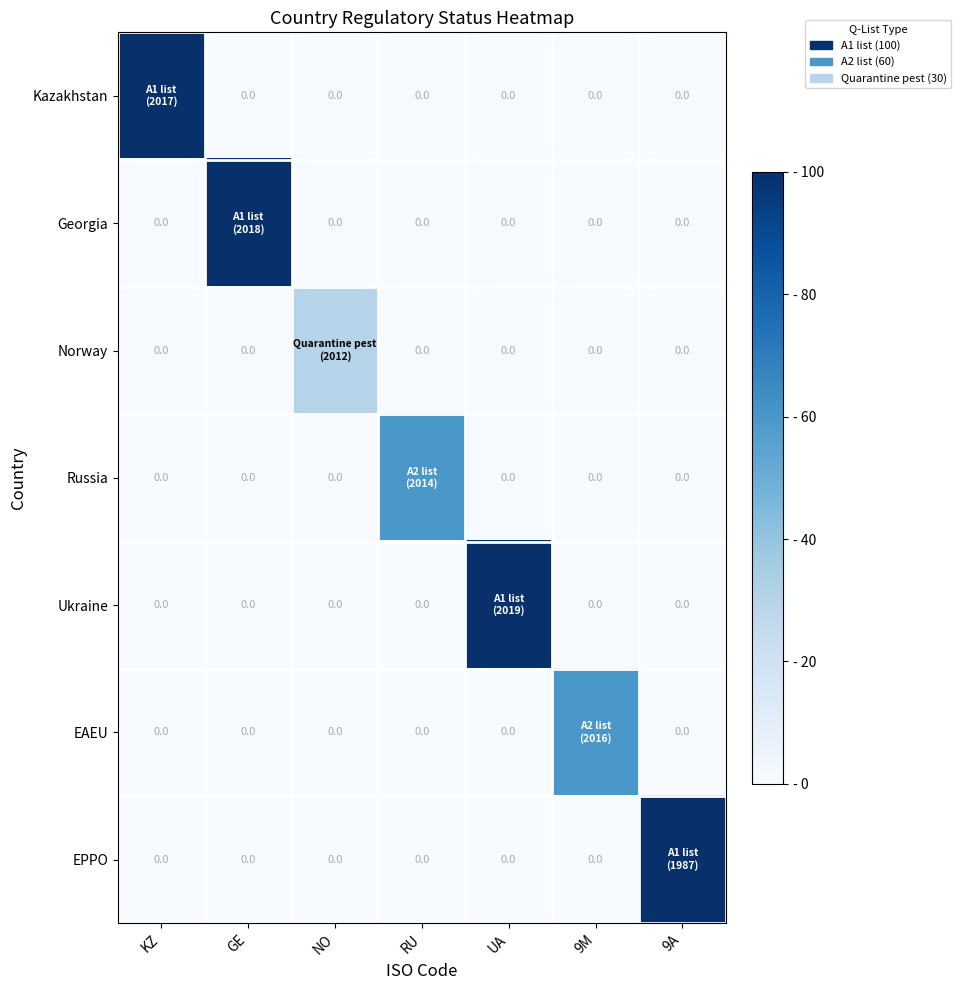

How many data points in EAEU are above 0?

1